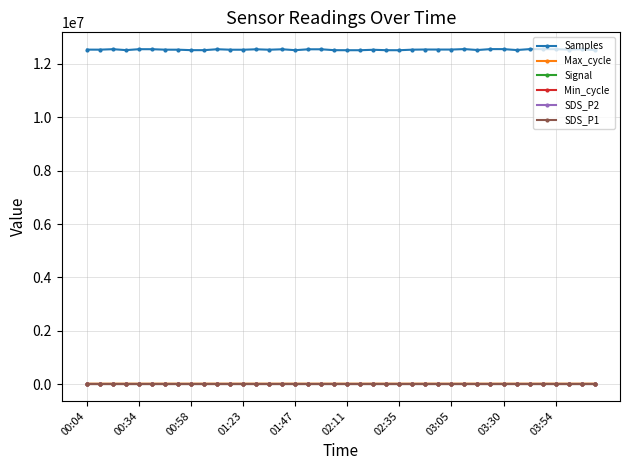

Which series has the largest total across all categories?

Samples